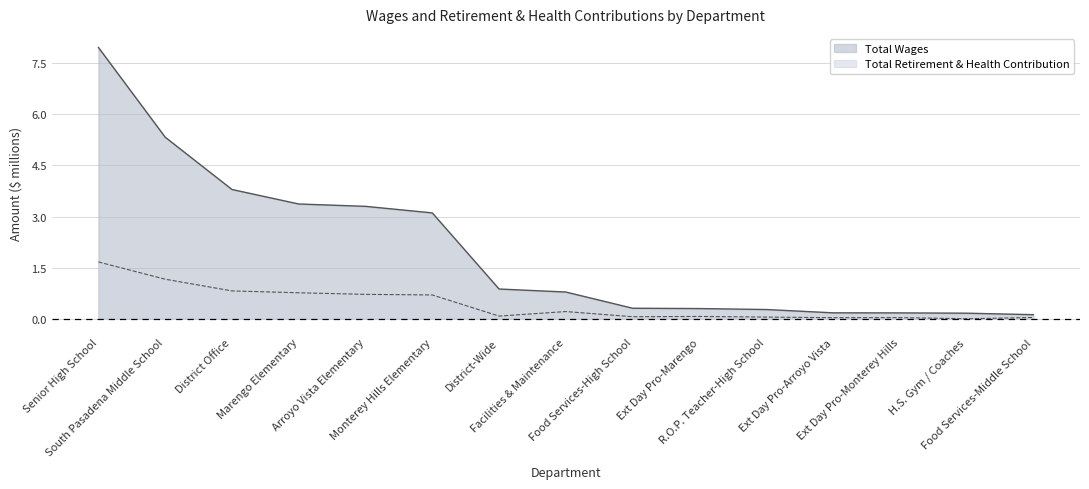

Which has a higher value, Arroyo Vista Elementary or District-Wide?

Arroyo Vista Elementary